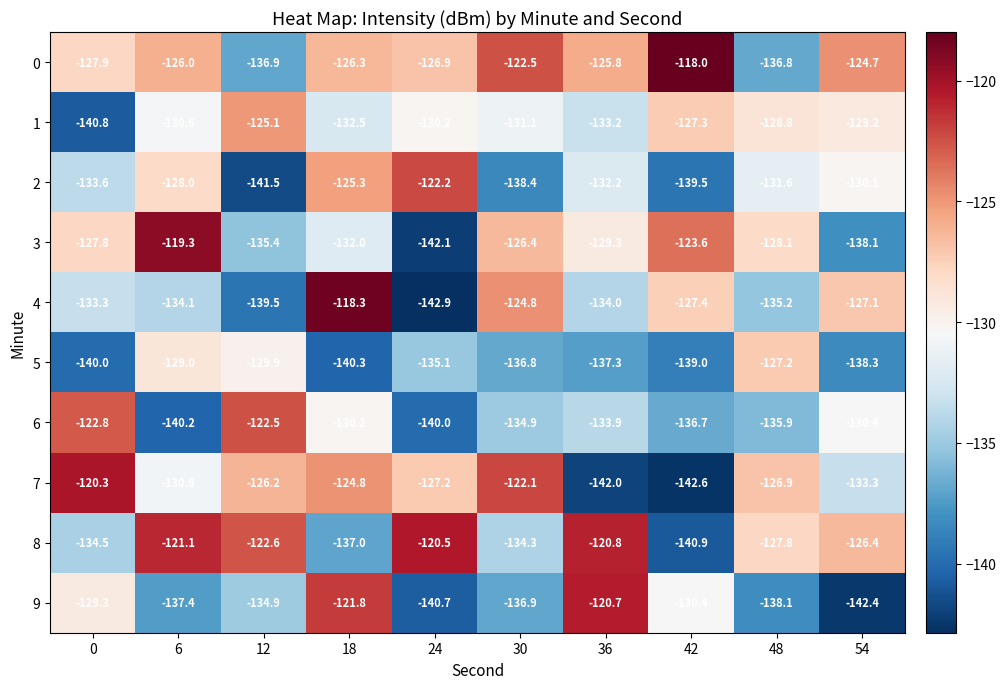

List the series in order of their peak value, lowest first.

5, 1, 6, 2, 9, 8, 7, 3, 4, 0